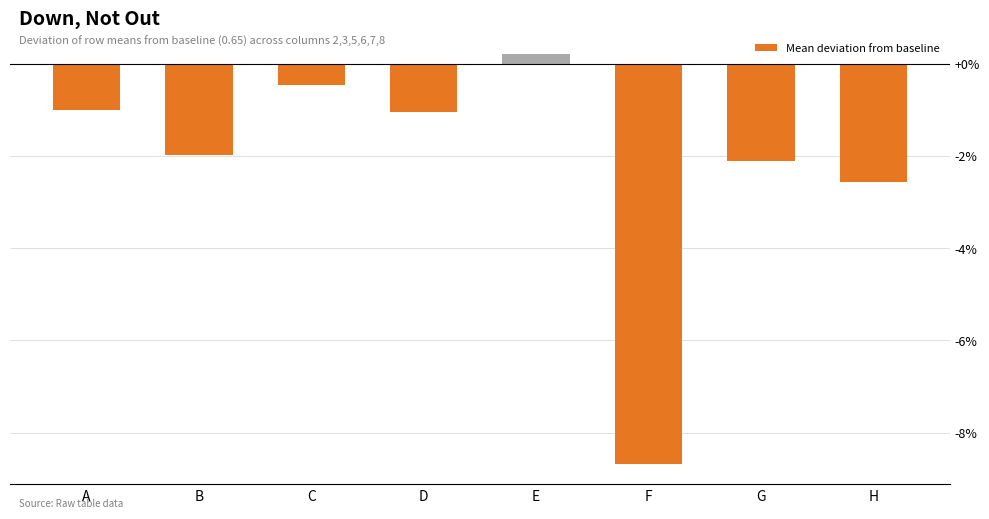

Is it true that the value at A is -1.5?

False